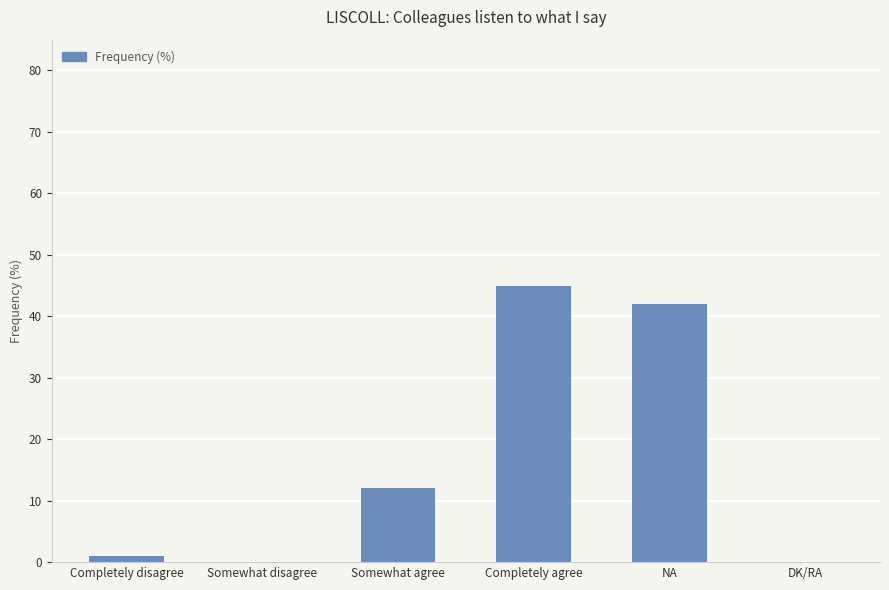

Where is the data nearest to the value 22?

Somewhat agree